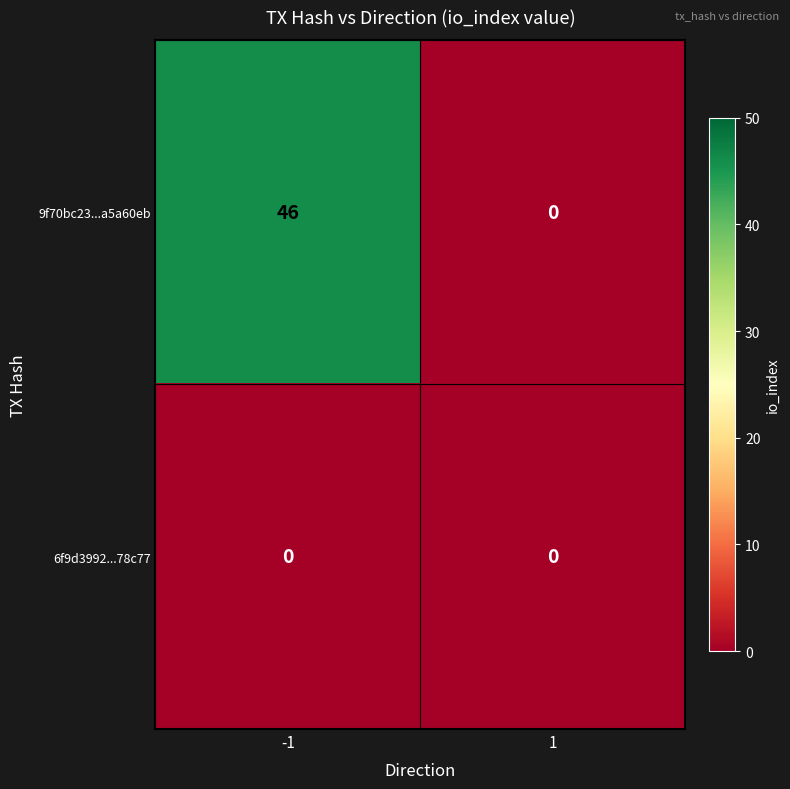

How many distinct data groups are displayed?

2